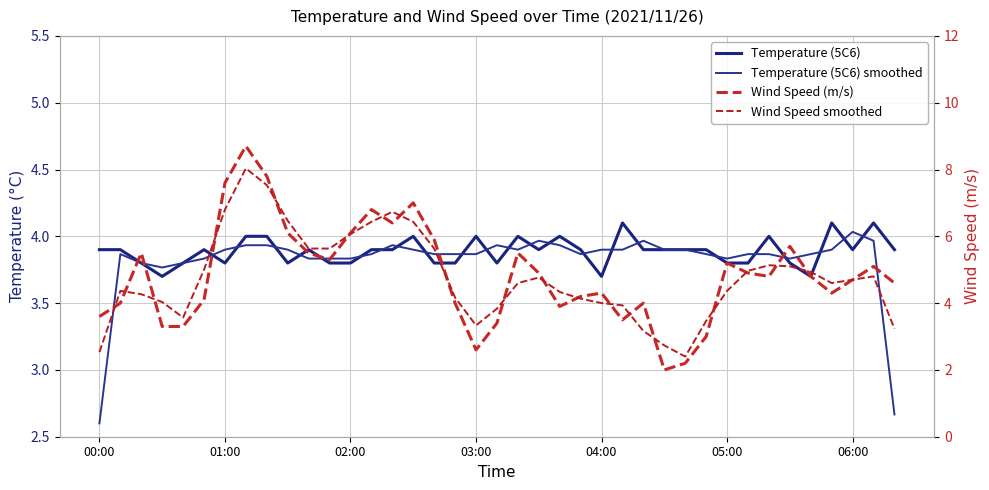

How many lines are shown in the chart?

4